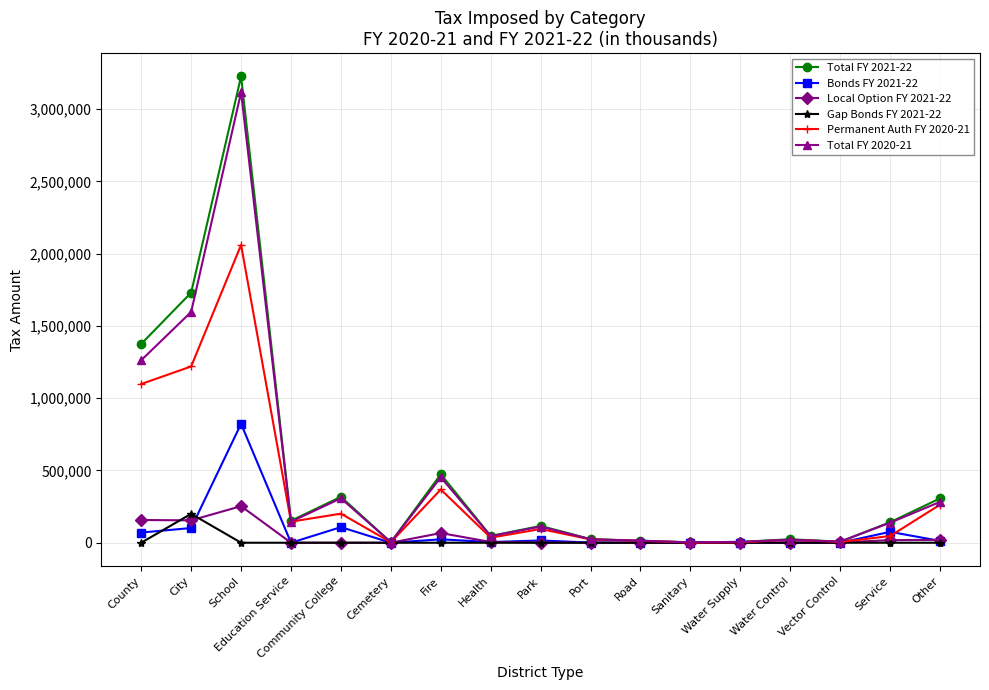

Which category has the highest value in the Total FY 2021-22 series?

School